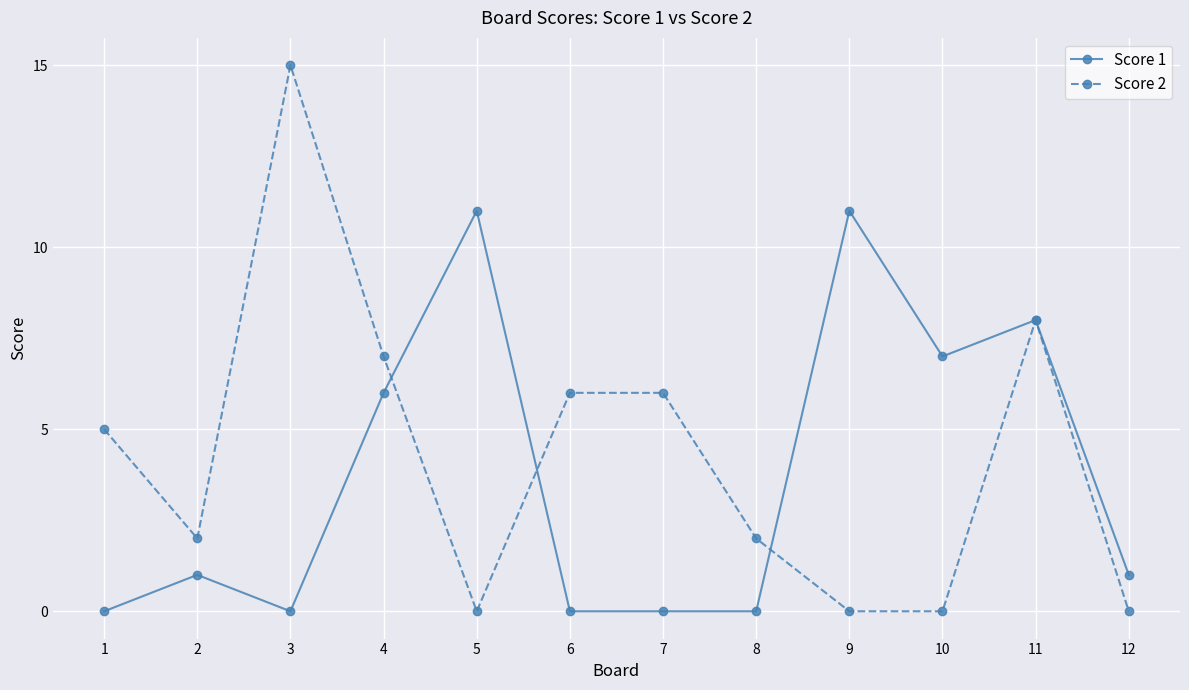

True or false: Score 1 has more than 2 interior local peaks.

True